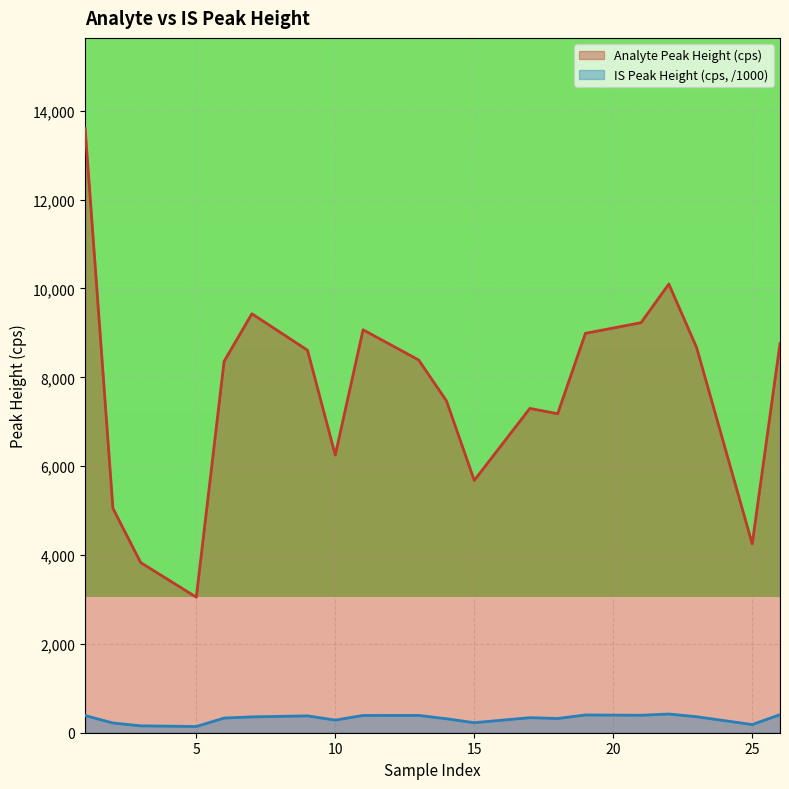

Which has a higher value, 18 or 5?

18